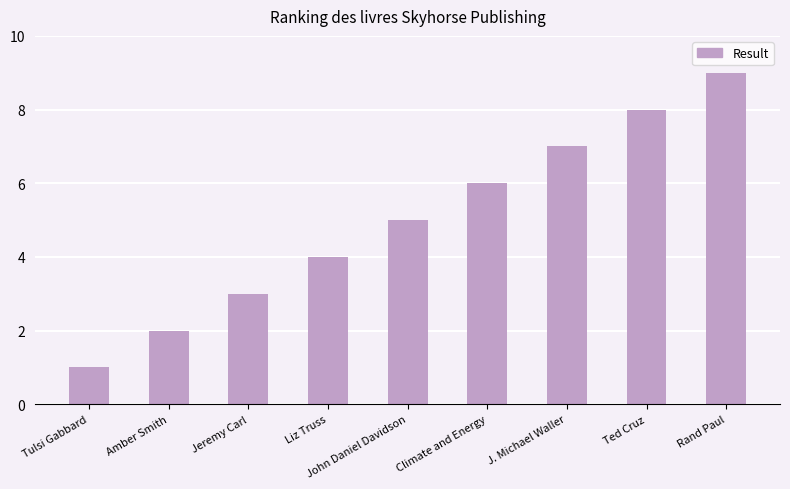

List the labels in order of value, smallest first.

Tulsi Gabbard, Amber Smith, Jeremy Carl, Liz Truss, John Daniel Davidson, Climate and Energy, J. Michael Waller, Ted Cruz, Rand Paul